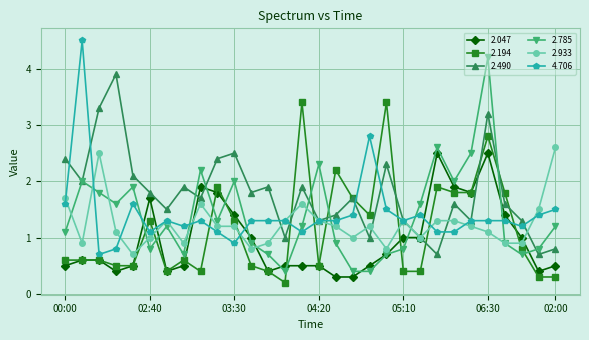

At how many categories does at least one series exceed 4?

2